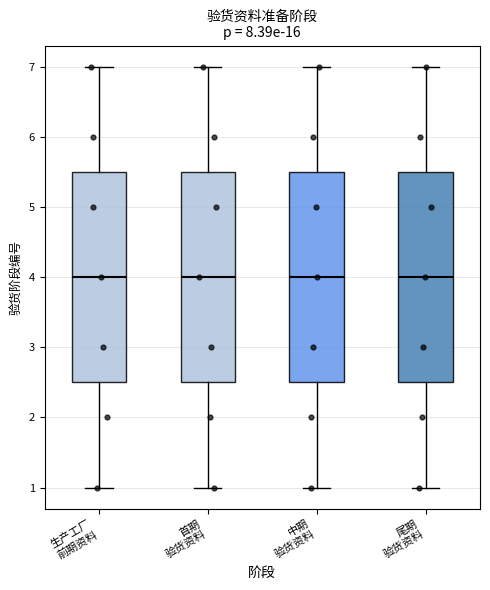

Reading left to right, transcribe this box plot: for each box, give where its median line is, the range the box spans, and where its two whiskers end, as read against the y-axis. The values are not printed on the chart, so give them approximately, as read against the axis.

生产工厂 前期资料: median 4.0, box 2.5 to 5.5, whiskers 1.0 to 7.0
首期 验货资料: median 4.0, box 2.5 to 5.5, whiskers 1.0 to 7.0
中期 验货资料: median 4.0, box 2.5 to 5.5, whiskers 1.0 to 7.0
尾期 验货资料: median 4.0, box 2.5 to 5.5, whiskers 1.0 to 7.0